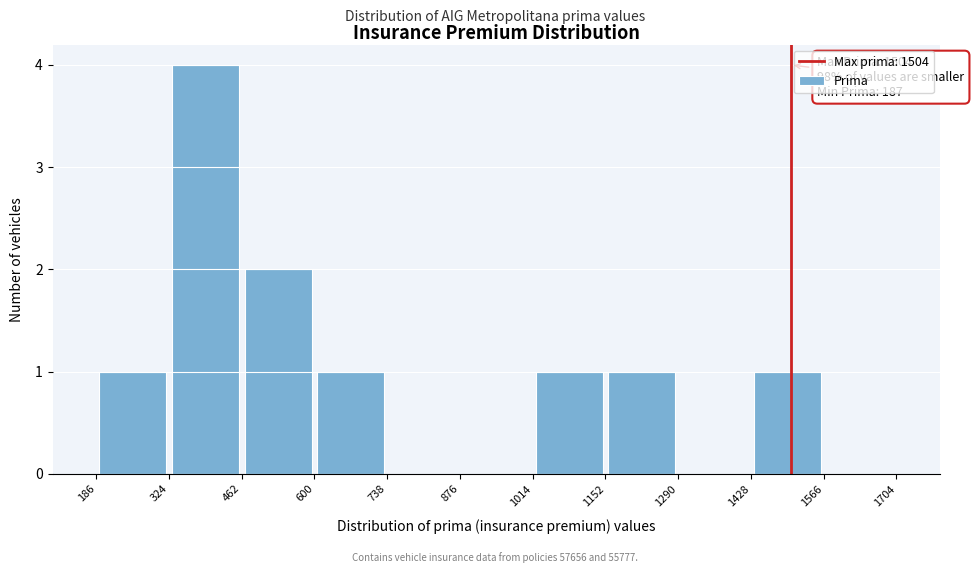

Which range on the x-axis has the tallest bar?

324 to 462